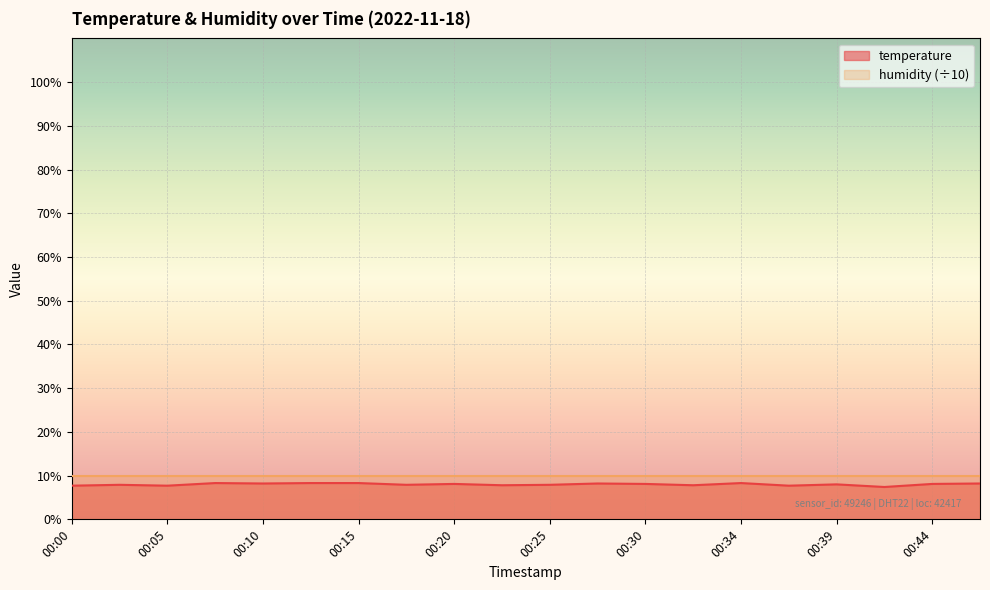

Which has a higher value, 00:32 or 00:10?

00:10